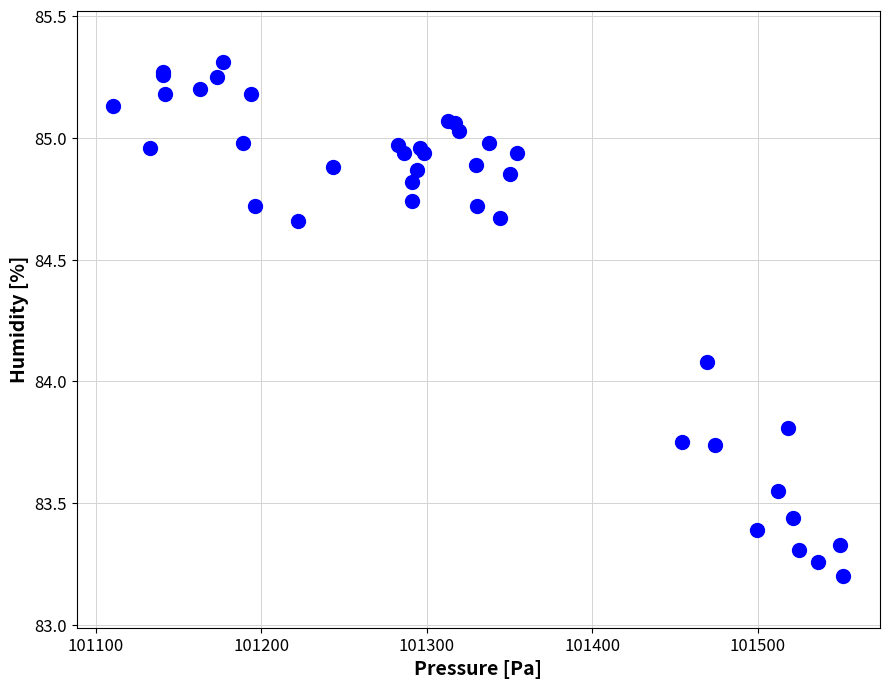

What Y value in the scatter plot is closest to 84?

84.1